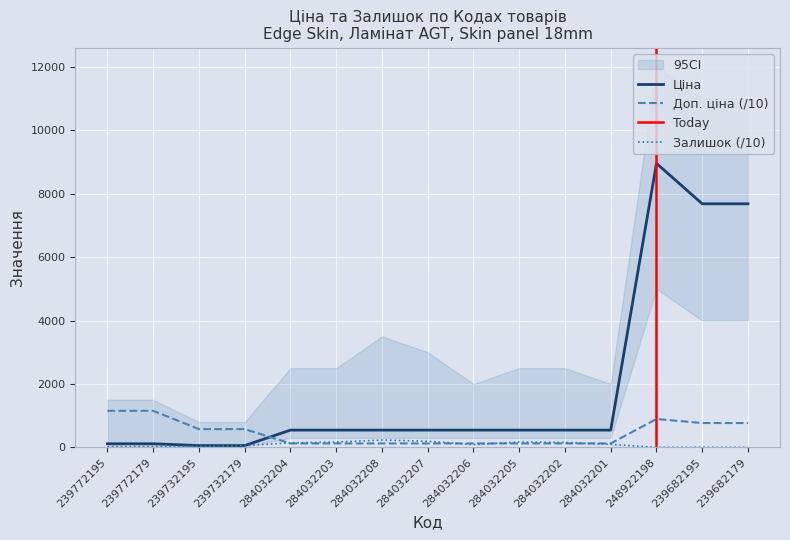

At which category is the sum across all series the highest?

248922198